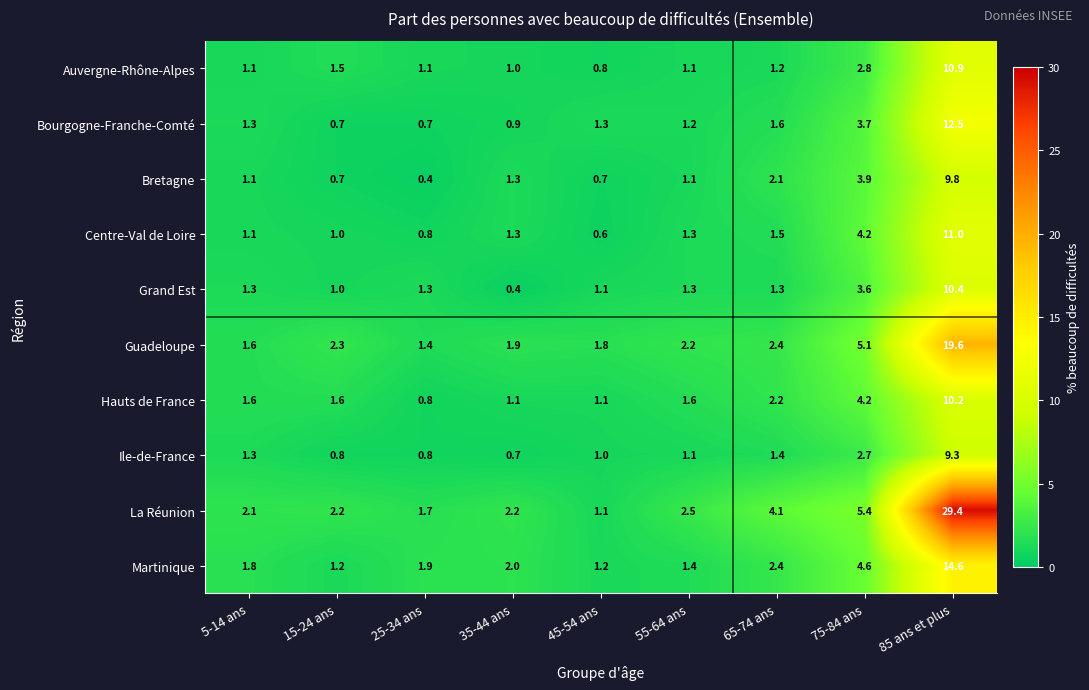

At which category is the sum across all series the highest?

85 ans et plus